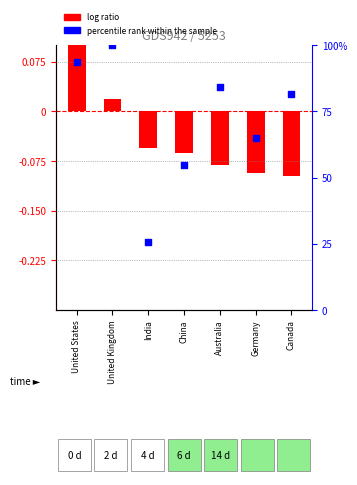

Is the value of percentile rank within the sample at China greater than the value of log ratio at Canada?

Yes